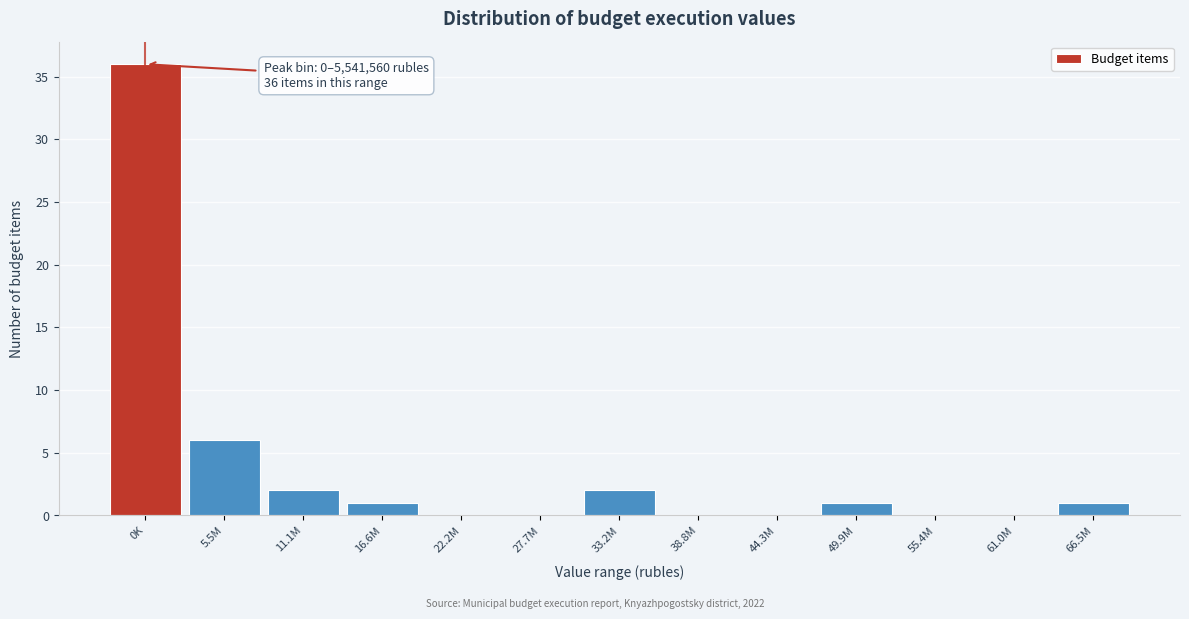

Reading right to left, extract all data points from this chart.

66.5M=1	61.0M=0	55.4M=0	49.9M=1	44.3M=0	38.8M=0	33.2M=2	27.7M=0	22.2M=0	16.6M=1	11.1M=2	5.5M=6	0K=36